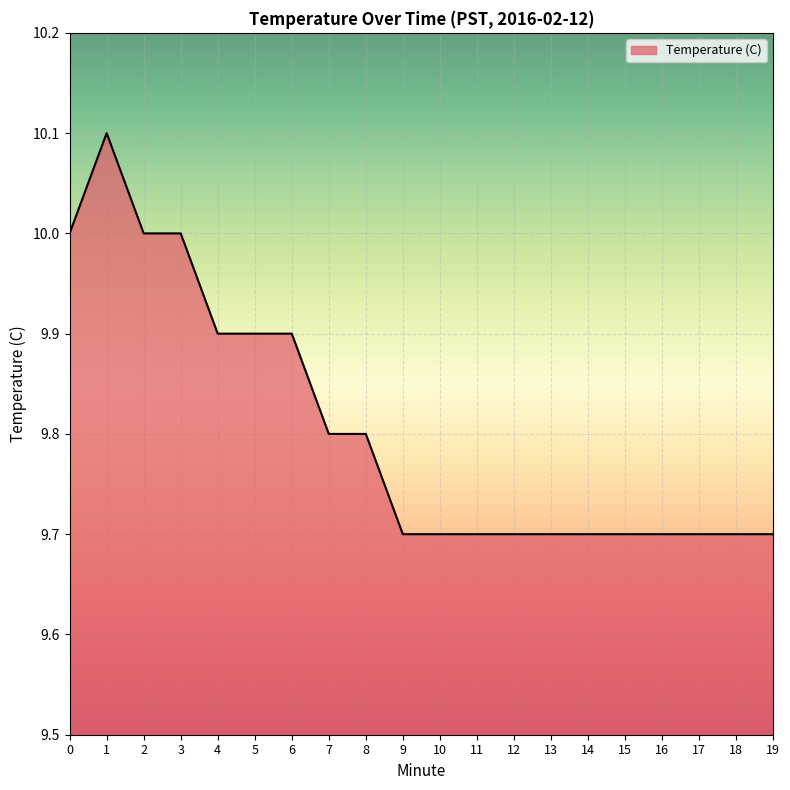

How many lines are shown in the chart?

1